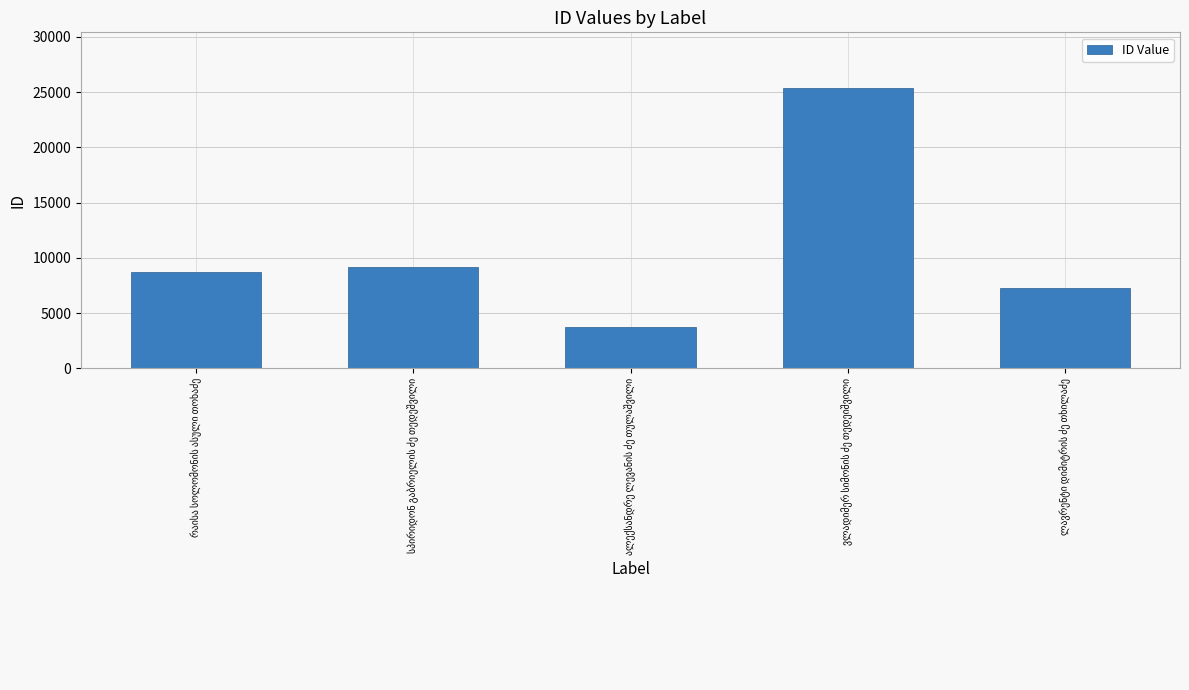

What is the value of the 2nd bar from the left?

9199